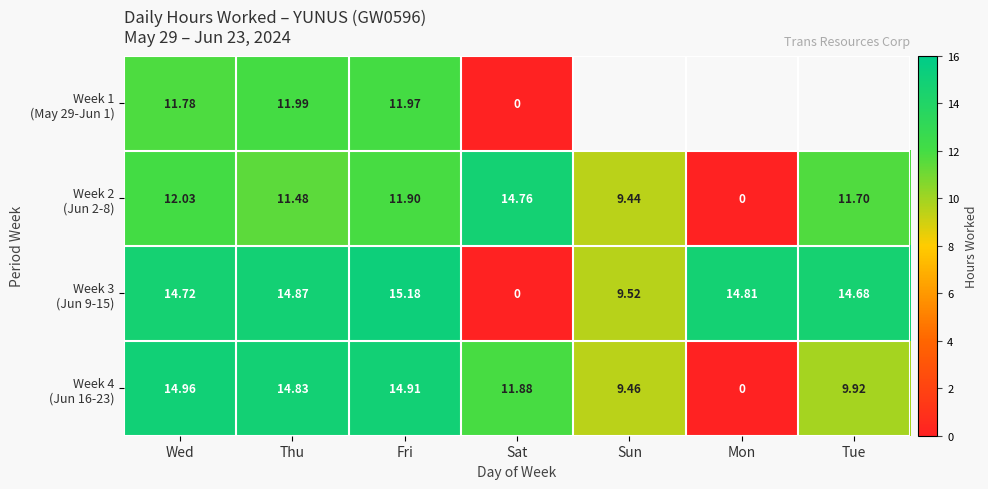

Between Sun and Mon, which series saw the biggest shift?

Week 4 (Jun 16-23)